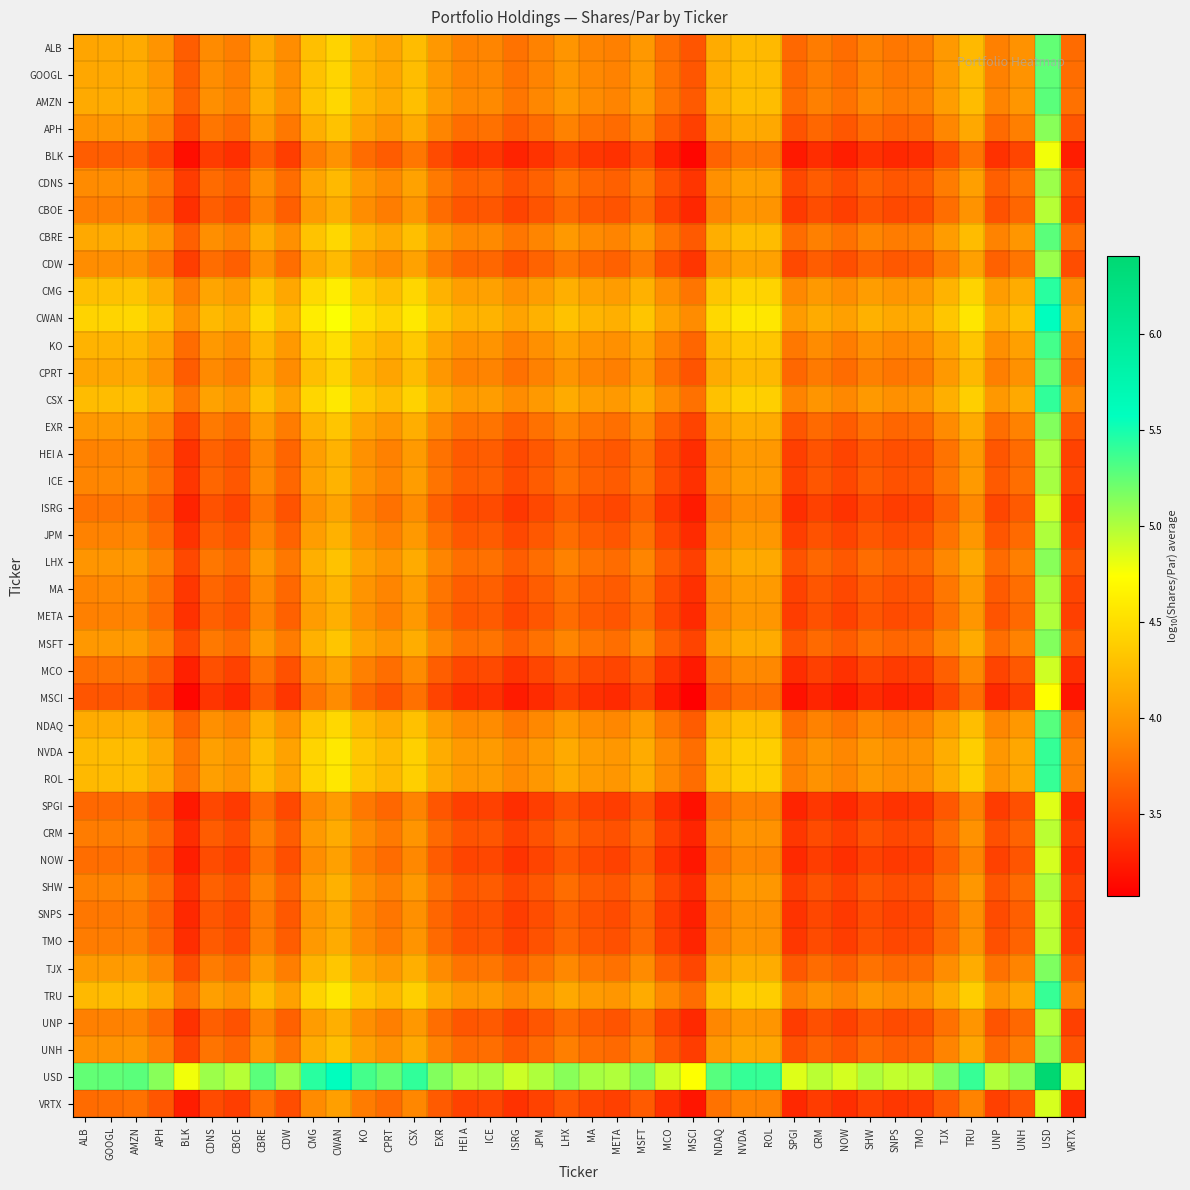

Reading right to left, transcribe all the data shown in this chart.

ALB: VRTX=3.7	USD=5.3	UNH=4.0	UNP=3.8	TRU=4.2	TJX=4.0	TMO=3.8	SNPS=3.8	SHW=3.8	NOW=3.7	CRM=3.8	SPGI=3.7	ROL=4.2	NVDA=4.2	NDAQ=4.1	MSCI=3.6	MCO=3.7	MSFT=4.0	META=3.8	MA=3.9	LHX=4.0	JPM=3.8	ISRG=3.8	ICE=3.9	HEI A=3.9	EXR=4.0	CSX=4.3	CPRT=4.1	KO=4.2	CWAN=4.4	CMG=4.3	CDW=3.9	CBRE=4.1	CBOE=3.8	CDNS=3.9	BLK=3.6	APH=4.0	AMZN=4.1	GOOGL=4.1	ALB=4.1
GOOGL: VRTX=3.7	USD=5.3	UNH=4.0	UNP=3.8	TRU=4.2	TJX=4.0	TMO=3.8	SNPS=3.8	SHW=3.9	NOW=3.7	CRM=3.8	SPGI=3.7	ROL=4.2	NVDA=4.3	NDAQ=4.1	MSCI=3.6	MCO=3.8	MSFT=4.0	META=3.8	MA=3.9	LHX=4.0	JPM=3.9	ISRG=3.8	ICE=3.9	HEI A=3.9	EXR=4.0	CSX=4.3	CPRT=4.1	KO=4.2	CWAN=4.4	CMG=4.3	CDW=3.9	CBRE=4.1	CBOE=3.8	CDNS=3.9	BLK=3.6	APH=4.0	AMZN=4.1	GOOGL=4.1	ALB=4.1
AMZN: VRTX=3.7	USD=5.3	UNH=4.0	UNP=3.9	TRU=4.3	TJX=4.0	TMO=3.8	SNPS=3.8	SHW=3.9	NOW=3.8	CRM=3.8	SPGI=3.7	ROL=4.3	NVDA=4.3	NDAQ=4.2	MSCI=3.6	MCO=3.8	MSFT=4.0	META=3.9	MA=3.9	LHX=4.0	JPM=3.9	ISRG=3.8	ICE=3.9	HEI A=3.9	EXR=4.0	CSX=4.3	CPRT=4.1	KO=4.2	CWAN=4.4	CMG=4.3	CDW=3.9	CBRE=4.1	CBOE=3.9	CDNS=3.9	BLK=3.7	APH=4.0	AMZN=4.1	GOOGL=4.1	ALB=4.1
APH: VRTX=3.6	USD=5.1	UNH=3.8	UNP=3.7	TRU=4.1	TJX=3.9	TMO=3.7	SNPS=3.7	SHW=3.7	NOW=3.6	CRM=3.7	SPGI=3.6	ROL=4.1	NVDA=4.1	NDAQ=4.0	MSCI=3.5	MCO=3.6	MSFT=3.9	META=3.7	MA=3.7	LHX=3.8	JPM=3.7	ISRG=3.6	ICE=3.7	HEI A=3.7	EXR=3.9	CSX=4.1	CPRT=4.0	KO=4.1	CWAN=4.3	CMG=4.2	CDW=3.8	CBRE=4.0	CBOE=3.7	CDNS=3.8	BLK=3.5	APH=3.8	AMZN=4.0	GOOGL=4.0	ALB=4.0
BLK: VRTX=3.2	USD=4.8	UNH=3.5	UNP=3.4	TRU=3.8	TJX=3.5	TMO=3.3	SNPS=3.3	SHW=3.4	NOW=3.3	CRM=3.3	SPGI=3.2	ROL=3.8	NVDA=3.8	NDAQ=3.7	MSCI=3.1	MCO=3.3	MSFT=3.5	META=3.4	MA=3.4	LHX=3.5	JPM=3.4	ISRG=3.3	ICE=3.4	HEI A=3.4	EXR=3.5	CSX=3.8	CPRT=3.6	KO=3.7	CWAN=4.0	CMG=3.8	CDW=3.4	CBRE=3.7	CBOE=3.4	CDNS=3.4	BLK=3.2	APH=3.5	AMZN=3.7	GOOGL=3.6	ALB=3.6
CDNS: VRTX=3.5	USD=5.1	UNH=3.8	UNP=3.6	TRU=4.0	TJX=3.8	TMO=3.6	SNPS=3.6	SHW=3.7	NOW=3.5	CRM=3.6	SPGI=3.5	ROL=4.0	NVDA=4.1	NDAQ=3.9	MSCI=3.4	MCO=3.6	MSFT=3.8	META=3.6	MA=3.7	LHX=3.8	JPM=3.7	ISRG=3.6	ICE=3.7	HEI A=3.7	EXR=3.8	CSX=4.1	CPRT=3.9	KO=4.0	CWAN=4.2	CMG=4.1	CDW=3.7	CBRE=3.9	CBOE=3.6	CDNS=3.7	BLK=3.4	APH=3.8	AMZN=3.9	GOOGL=3.9	ALB=3.9
CBOE: VRTX=3.4	USD=5.0	UNH=3.7	UNP=3.6	TRU=4.0	TJX=3.7	TMO=3.5	SNPS=3.5	SHW=3.6	NOW=3.5	CRM=3.5	SPGI=3.4	ROL=4.0	NVDA=4.0	NDAQ=3.9	MSCI=3.3	MCO=3.5	MSFT=3.7	META=3.6	MA=3.6	LHX=3.7	JPM=3.6	ISRG=3.5	ICE=3.6	HEI A=3.6	EXR=3.7	CSX=4.0	CPRT=3.8	KO=3.9	CWAN=4.2	CMG=4.0	CDW=3.6	CBRE=3.8	CBOE=3.6	CDNS=3.6	BLK=3.4	APH=3.7	AMZN=3.9	GOOGL=3.8	ALB=3.8
CBRE: VRTX=3.7	USD=5.3	UNH=4.0	UNP=3.9	TRU=4.3	TJX=4.0	TMO=3.8	SNPS=3.8	SHW=3.9	NOW=3.8	CRM=3.8	SPGI=3.7	ROL=4.3	NVDA=4.3	NDAQ=4.2	MSCI=3.6	MCO=3.8	MSFT=4.0	META=3.9	MA=3.9	LHX=4.0	JPM=3.9	ISRG=3.8	ICE=3.9	HEI A=3.9	EXR=4.0	CSX=4.3	CPRT=4.1	KO=4.2	CWAN=4.4	CMG=4.3	CDW=3.9	CBRE=4.1	CBOE=3.8	CDNS=3.9	BLK=3.7	APH=4.0	AMZN=4.1	GOOGL=4.1	ALB=4.1
CDW: VRTX=3.5	USD=5.1	UNH=3.8	UNP=3.7	TRU=4.1	TJX=3.8	TMO=3.6	SNPS=3.6	SHW=3.7	NOW=3.5	CRM=3.6	SPGI=3.5	ROL=4.1	NVDA=4.1	NDAQ=4.0	MSCI=3.4	MCO=3.6	MSFT=3.8	META=3.7	MA=3.7	LHX=3.8	JPM=3.7	ISRG=3.6	ICE=3.7	HEI A=3.7	EXR=3.8	CSX=4.1	CPRT=3.9	KO=4.0	CWAN=4.2	CMG=4.1	CDW=3.7	CBRE=3.9	CBOE=3.6	CDNS=3.7	BLK=3.4	APH=3.8	AMZN=3.9	GOOGL=3.9	ALB=3.9
CMG: VRTX=3.9	USD=5.4	UNH=4.1	UNP=4.0	TRU=4.4	TJX=4.2	TMO=4.0	SNPS=4.0	SHW=4.0	NOW=3.9	CRM=4.0	SPGI=3.9	ROL=4.4	NVDA=4.4	NDAQ=4.3	MSCI=3.8	MCO=3.9	MSFT=4.2	META=4.0	MA=4.1	LHX=4.2	JPM=4.0	ISRG=3.9	ICE=4.1	HEI A=4.0	EXR=4.2	CSX=4.4	CPRT=4.3	KO=4.4	CWAN=4.6	CMG=4.5	CDW=4.1	CBRE=4.3	CBOE=4.0	CDNS=4.1	BLK=3.8	APH=4.2	AMZN=4.3	GOOGL=4.3	ALB=4.3
CWAN: VRTX=4.0	USD=5.6	UNH=4.3	UNP=4.2	TRU=4.6	TJX=4.3	TMO=4.1	SNPS=4.1	SHW=4.2	NOW=4.1	CRM=4.1	SPGI=4.0	ROL=4.6	NVDA=4.6	NDAQ=4.5	MSCI=3.9	MCO=4.1	MSFT=4.3	META=4.2	MA=4.2	LHX=4.3	JPM=4.2	ISRG=4.1	ICE=4.2	HEI A=4.2	EXR=4.3	CSX=4.6	CPRT=4.4	KO=4.5	CWAN=4.7	CMG=4.6	CDW=4.2	CBRE=4.4	CBOE=4.2	CDNS=4.2	BLK=4.0	APH=4.3	AMZN=4.4	GOOGL=4.4	ALB=4.4
KO: VRTX=3.8	USD=5.3	UNH=4.1	UNP=3.9	TRU=4.3	TJX=4.1	TMO=3.9	SNPS=3.9	SHW=3.9	NOW=3.8	CRM=3.9	SPGI=3.8	ROL=4.3	NVDA=4.3	NDAQ=4.2	MSCI=3.7	MCO=3.8	MSFT=4.1	META=3.9	MA=4.0	LHX=4.1	JPM=3.9	ISRG=3.8	ICE=4.0	HEI A=3.9	EXR=4.1	CSX=4.4	CPRT=4.2	KO=4.3	CWAN=4.5	CMG=4.4	CDW=4.0	CBRE=4.2	CBOE=3.9	CDNS=4.0	BLK=3.7	APH=4.1	AMZN=4.2	GOOGL=4.2	ALB=4.2
CPRT: VRTX=3.7	USD=5.2	UNH=3.9	UNP=3.8	TRU=4.2	TJX=4.0	TMO=3.8	SNPS=3.8	SHW=3.8	NOW=3.7	CRM=3.8	SPGI=3.7	ROL=4.2	NVDA=4.2	NDAQ=4.1	MSCI=3.6	MCO=3.7	MSFT=4.0	META=3.8	MA=3.9	LHX=4.0	JPM=3.8	ISRG=3.7	ICE=3.9	HEI A=3.8	EXR=4.0	CSX=4.2	CPRT=4.1	KO=4.2	CWAN=4.4	CMG=4.3	CDW=3.9	CBRE=4.1	CBOE=3.8	CDNS=3.9	BLK=3.6	APH=4.0	AMZN=4.1	GOOGL=4.1	ALB=4.1
CSX: VRTX=3.9	USD=5.4	UNH=4.1	UNP=4.0	TRU=4.4	TJX=4.2	TMO=4.0	SNPS=3.9	SHW=4.0	NOW=3.9	CRM=4.0	SPGI=3.9	ROL=4.4	NVDA=4.4	NDAQ=4.3	MSCI=3.7	MCO=3.9	MSFT=4.2	META=4.0	MA=4.0	LHX=4.1	JPM=4.0	ISRG=3.9	ICE=4.0	HEI A=4.0	EXR=4.2	CSX=4.4	CPRT=4.2	KO=4.4	CWAN=4.6	CMG=4.4	CDW=4.1	CBRE=4.3	CBOE=4.0	CDNS=4.1	BLK=3.8	APH=4.1	AMZN=4.3	GOOGL=4.3	ALB=4.3
EXR: VRTX=3.6	USD=5.1	UNH=3.9	UNP=3.7	TRU=4.1	TJX=3.9	TMO=3.7	SNPS=3.7	SHW=3.7	NOW=3.6	CRM=3.7	SPGI=3.6	ROL=4.1	NVDA=4.1	NDAQ=4.0	MSCI=3.5	MCO=3.6	MSFT=3.9	META=3.7	MA=3.8	LHX=3.9	JPM=3.7	ISRG=3.7	ICE=3.8	HEI A=3.8	EXR=3.9	CSX=4.2	CPRT=4.0	KO=4.1	CWAN=4.3	CMG=4.2	CDW=3.8	CBRE=4.0	CBOE=3.7	CDNS=3.8	BLK=3.5	APH=3.9	AMZN=4.0	GOOGL=4.0	ALB=4.0
HEI A: VRTX=3.5	USD=5.0	UNH=3.7	UNP=3.6	TRU=4.0	TJX=3.8	TMO=3.6	SNPS=3.5	SHW=3.6	NOW=3.5	CRM=3.6	SPGI=3.5	ROL=4.0	NVDA=4.0	NDAQ=3.9	MSCI=3.3	MCO=3.5	MSFT=3.7	META=3.6	MA=3.6	LHX=3.7	JPM=3.6	ISRG=3.5	ICE=3.6	HEI A=3.6	EXR=3.8	CSX=4.0	CPRT=3.8	KO=3.9	CWAN=4.2	CMG=4.0	CDW=3.7	CBRE=3.9	CBOE=3.6	CDNS=3.7	BLK=3.4	APH=3.7	AMZN=3.9	GOOGL=3.9	ALB=3.9
ICE: VRTX=3.5	USD=5.0	UNH=3.7	UNP=3.6	TRU=4.0	TJX=3.8	TMO=3.6	SNPS=3.6	SHW=3.6	NOW=3.5	CRM=3.6	SPGI=3.5	ROL=4.0	NVDA=4.0	NDAQ=3.9	MSCI=3.4	MCO=3.5	MSFT=3.8	META=3.6	MA=3.7	LHX=3.7	JPM=3.6	ISRG=3.5	ICE=3.6	HEI A=3.6	EXR=3.8	CSX=4.0	CPRT=3.9	KO=4.0	CWAN=4.2	CMG=4.1	CDW=3.7	CBRE=3.9	CBOE=3.6	CDNS=3.7	BLK=3.4	APH=3.7	AMZN=3.9	GOOGL=3.9	ALB=3.9
ISRG: VRTX=3.4	USD=4.9	UNH=3.6	UNP=3.5	TRU=3.9	TJX=3.7	TMO=3.5	SNPS=3.4	SHW=3.5	NOW=3.4	CRM=3.5	SPGI=3.4	ROL=3.9	NVDA=3.9	NDAQ=3.8	MSCI=3.2	MCO=3.4	MSFT=3.6	META=3.5	MA=3.5	LHX=3.6	JPM=3.5	ISRG=3.4	ICE=3.5	HEI A=3.5	EXR=3.7	CSX=3.9	CPRT=3.7	KO=3.8	CWAN=4.1	CMG=3.9	CDW=3.6	CBRE=3.8	CBOE=3.5	CDNS=3.6	BLK=3.3	APH=3.6	AMZN=3.8	GOOGL=3.8	ALB=3.8
JPM: VRTX=3.5	USD=5.0	UNH=3.7	UNP=3.6	TRU=4.0	TJX=3.8	TMO=3.6	SNPS=3.5	SHW=3.6	NOW=3.5	CRM=3.6	SPGI=3.4	ROL=4.0	NVDA=4.0	NDAQ=3.9	MSCI=3.3	MCO=3.5	MSFT=3.7	META=3.6	MA=3.6	LHX=3.7	JPM=3.6	ISRG=3.5	ICE=3.6	HEI A=3.6	EXR=3.7	CSX=4.0	CPRT=3.8	KO=3.9	CWAN=4.2	CMG=4.0	CDW=3.7	CBRE=3.9	CBOE=3.6	CDNS=3.7	BLK=3.4	APH=3.7	AMZN=3.9	GOOGL=3.9	ALB=3.8
LHX: VRTX=3.6	USD=5.1	UNH=3.8	UNP=3.7	TRU=4.1	TJX=3.9	TMO=3.7	SNPS=3.7	SHW=3.7	NOW=3.6	CRM=3.7	SPGI=3.6	ROL=4.1	NVDA=4.1	NDAQ=4.0	MSCI=3.5	MCO=3.6	MSFT=3.9	META=3.7	MA=3.8	LHX=3.9	JPM=3.7	ISRG=3.6	ICE=3.7	HEI A=3.7	EXR=3.9	CSX=4.1	CPRT=4.0	KO=4.1	CWAN=4.3	CMG=4.2	CDW=3.8	CBRE=4.0	CBOE=3.7	CDNS=3.8	BLK=3.5	APH=3.8	AMZN=4.0	GOOGL=4.0	ALB=4.0
MA: VRTX=3.5	USD=5.0	UNH=3.7	UNP=3.6	TRU=4.0	TJX=3.8	TMO=3.6	SNPS=3.6	SHW=3.6	NOW=3.5	CRM=3.6	SPGI=3.5	ROL=4.0	NVDA=4.0	NDAQ=3.9	MSCI=3.4	MCO=3.5	MSFT=3.8	META=3.6	MA=3.7	LHX=3.8	JPM=3.6	ISRG=3.5	ICE=3.7	HEI A=3.6	EXR=3.8	CSX=4.0	CPRT=3.9	KO=4.0	CWAN=4.2	CMG=4.1	CDW=3.7	CBRE=3.9	CBOE=3.6	CDNS=3.7	BLK=3.4	APH=3.7	AMZN=3.9	GOOGL=3.9	ALB=3.9
META: VRTX=3.5	USD=5.0	UNH=3.7	UNP=3.6	TRU=4.0	TJX=3.7	TMO=3.6	SNPS=3.5	SHW=3.6	NOW=3.5	CRM=3.6	SPGI=3.4	ROL=4.0	NVDA=4.0	NDAQ=3.9	MSCI=3.3	MCO=3.5	MSFT=3.7	META=3.6	MA=3.6	LHX=3.7	JPM=3.6	ISRG=3.5	ICE=3.6	HEI A=3.6	EXR=3.7	CSX=4.0	CPRT=3.8	KO=3.9	CWAN=4.2	CMG=4.0	CDW=3.7	CBRE=3.9	CBOE=3.6	CDNS=3.6	BLK=3.4	APH=3.7	AMZN=3.9	GOOGL=3.8	ALB=3.8
MSFT: VRTX=3.6	USD=5.1	UNH=3.9	UNP=3.7	TRU=4.1	TJX=3.9	TMO=3.7	SNPS=3.7	SHW=3.7	NOW=3.6	CRM=3.7	SPGI=3.6	ROL=4.1	NVDA=4.1	NDAQ=4.0	MSCI=3.5	MCO=3.6	MSFT=3.9	META=3.7	MA=3.8	LHX=3.9	JPM=3.7	ISRG=3.6	ICE=3.8	HEI A=3.7	EXR=3.9	CSX=4.2	CPRT=4.0	KO=4.1	CWAN=4.3	CMG=4.2	CDW=3.8	CBRE=4.0	CBOE=3.7	CDNS=3.8	BLK=3.5	APH=3.9	AMZN=4.0	GOOGL=4.0	ALB=4.0
MCO: VRTX=3.4	USD=4.9	UNH=3.6	UNP=3.5	TRU=3.9	TJX=3.7	TMO=3.5	SNPS=3.4	SHW=3.5	NOW=3.4	CRM=3.5	SPGI=3.3	ROL=3.9	NVDA=3.9	NDAQ=3.8	MSCI=3.2	MCO=3.4	MSFT=3.6	META=3.5	MA=3.5	LHX=3.6	JPM=3.5	ISRG=3.4	ICE=3.5	HEI A=3.5	EXR=3.6	CSX=3.9	CPRT=3.7	KO=3.8	CWAN=4.1	CMG=3.9	CDW=3.6	CBRE=3.8	CBOE=3.5	CDNS=3.6	BLK=3.3	APH=3.6	AMZN=3.8	GOOGL=3.8	ALB=3.7
MSCI: VRTX=3.2	USD=4.7	UNH=3.4	UNP=3.3	TRU=3.7	TJX=3.5	TMO=3.3	SNPS=3.3	SHW=3.3	NOW=3.2	CRM=3.3	SPGI=3.2	ROL=3.7	NVDA=3.7	NDAQ=3.6	MSCI=3.1	MCO=3.2	MSFT=3.5	META=3.3	MA=3.4	LHX=3.5	JPM=3.3	ISRG=3.2	ICE=3.4	HEI A=3.3	EXR=3.5	CSX=3.7	CPRT=3.6	KO=3.7	CWAN=3.9	CMG=3.8	CDW=3.4	CBRE=3.6	CBOE=3.3	CDNS=3.4	BLK=3.1	APH=3.5	AMZN=3.6	GOOGL=3.6	ALB=3.6
NDAQ: VRTX=3.8	USD=5.3	UNH=4.0	UNP=3.9	TRU=4.3	TJX=4.0	TMO=3.8	SNPS=3.8	SHW=3.9	NOW=3.8	CRM=3.9	SPGI=3.7	ROL=4.3	NVDA=4.3	NDAQ=4.2	MSCI=3.6	MCO=3.8	MSFT=4.0	META=3.9	MA=3.9	LHX=4.0	JPM=3.9	ISRG=3.8	ICE=3.9	HEI A=3.9	EXR=4.0	CSX=4.3	CPRT=4.1	KO=4.2	CWAN=4.5	CMG=4.3	CDW=4.0	CBRE=4.2	CBOE=3.9	CDNS=3.9	BLK=3.7	APH=4.0	AMZN=4.2	GOOGL=4.1	ALB=4.1
NVDA: VRTX=3.9	USD=5.4	UNH=4.1	UNP=4.0	TRU=4.4	TJX=4.2	TMO=4.0	SNPS=3.9	SHW=4.0	NOW=3.9	CRM=4.0	SPGI=3.8	ROL=4.4	NVDA=4.4	NDAQ=4.3	MSCI=3.7	MCO=3.9	MSFT=4.1	META=4.0	MA=4.0	LHX=4.1	JPM=4.0	ISRG=3.9	ICE=4.0	HEI A=4.0	EXR=4.1	CSX=4.4	CPRT=4.2	KO=4.3	CWAN=4.6	CMG=4.4	CDW=4.1	CBRE=4.3	CBOE=4.0	CDNS=4.1	BLK=3.8	APH=4.1	AMZN=4.3	GOOGL=4.3	ALB=4.2
ROL: VRTX=3.9	USD=5.4	UNH=4.1	UNP=4.0	TRU=4.4	TJX=4.1	TMO=4.0	SNPS=3.9	SHW=4.0	NOW=3.9	CRM=4.0	SPGI=3.8	ROL=4.4	NVDA=4.4	NDAQ=4.3	MSCI=3.7	MCO=3.9	MSFT=4.1	META=4.0	MA=4.0	LHX=4.1	JPM=4.0	ISRG=3.9	ICE=4.0	HEI A=4.0	EXR=4.1	CSX=4.4	CPRT=4.2	KO=4.3	CWAN=4.6	CMG=4.4	CDW=4.1	CBRE=4.3	CBOE=4.0	CDNS=4.0	BLK=3.8	APH=4.1	AMZN=4.3	GOOGL=4.2	ALB=4.2
SPGI: VRTX=3.3	USD=4.8	UNH=3.6	UNP=3.4	TRU=3.8	TJX=3.6	TMO=3.4	SNPS=3.4	SHW=3.4	NOW=3.3	CRM=3.4	SPGI=3.3	ROL=3.8	NVDA=3.8	NDAQ=3.7	MSCI=3.2	MCO=3.3	MSFT=3.6	META=3.4	MA=3.5	LHX=3.6	JPM=3.4	ISRG=3.4	ICE=3.5	HEI A=3.5	EXR=3.6	CSX=3.9	CPRT=3.7	KO=3.8	CWAN=4.0	CMG=3.9	CDW=3.5	CBRE=3.7	CBOE=3.4	CDNS=3.5	BLK=3.2	APH=3.6	AMZN=3.7	GOOGL=3.7	ALB=3.7
CRM: VRTX=3.4	USD=5.0	UNH=3.7	UNP=3.6	TRU=4.0	TJX=3.7	TMO=3.5	SNPS=3.5	SHW=3.6	NOW=3.4	CRM=3.5	SPGI=3.4	ROL=4.0	NVDA=4.0	NDAQ=3.9	MSCI=3.3	MCO=3.5	MSFT=3.7	META=3.6	MA=3.6	LHX=3.7	JPM=3.6	ISRG=3.5	ICE=3.6	HEI A=3.6	EXR=3.7	CSX=4.0	CPRT=3.8	KO=3.9	CWAN=4.1	CMG=4.0	CDW=3.6	CBRE=3.8	CBOE=3.5	CDNS=3.6	BLK=3.3	APH=3.7	AMZN=3.8	GOOGL=3.8	ALB=3.8
NOW: VRTX=3.3	USD=4.9	UNH=3.6	UNP=3.5	TRU=3.9	TJX=3.6	TMO=3.4	SNPS=3.4	SHW=3.5	NOW=3.4	CRM=3.4	SPGI=3.3	ROL=3.9	NVDA=3.9	NDAQ=3.8	MSCI=3.2	MCO=3.4	MSFT=3.6	META=3.5	MA=3.5	LHX=3.6	JPM=3.5	ISRG=3.4	ICE=3.5	HEI A=3.5	EXR=3.6	CSX=3.9	CPRT=3.7	KO=3.8	CWAN=4.1	CMG=3.9	CDW=3.5	CBRE=3.8	CBOE=3.5	CDNS=3.5	BLK=3.3	APH=3.6	AMZN=3.8	GOOGL=3.7	ALB=3.7
SHW: VRTX=3.5	USD=5.0	UNH=3.7	UNP=3.6	TRU=4.0	TJX=3.8	TMO=3.6	SNPS=3.5	SHW=3.6	NOW=3.5	CRM=3.6	SPGI=3.4	ROL=4.0	NVDA=4.0	NDAQ=3.9	MSCI=3.3	MCO=3.5	MSFT=3.7	META=3.6	MA=3.6	LHX=3.7	JPM=3.6	ISRG=3.5	ICE=3.6	HEI A=3.6	EXR=3.7	CSX=4.0	CPRT=3.8	KO=3.9	CWAN=4.2	CMG=4.0	CDW=3.7	CBRE=3.9	CBOE=3.6	CDNS=3.7	BLK=3.4	APH=3.7	AMZN=3.9	GOOGL=3.9	ALB=3.8
SNPS: VRTX=3.4	USD=4.9	UNH=3.6	UNP=3.5	TRU=3.9	TJX=3.7	TMO=3.5	SNPS=3.5	SHW=3.5	NOW=3.4	CRM=3.5	SPGI=3.4	ROL=3.9	NVDA=3.9	NDAQ=3.8	MSCI=3.3	MCO=3.4	MSFT=3.7	META=3.5	MA=3.6	LHX=3.7	JPM=3.5	ISRG=3.4	ICE=3.6	HEI A=3.5	EXR=3.7	CSX=3.9	CPRT=3.8	KO=3.9	CWAN=4.1	CMG=4.0	CDW=3.6	CBRE=3.8	CBOE=3.5	CDNS=3.6	BLK=3.3	APH=3.7	AMZN=3.8	GOOGL=3.8	ALB=3.8
TMO: VRTX=3.4	USD=5.0	UNH=3.7	UNP=3.6	TRU=4.0	TJX=3.7	TMO=3.5	SNPS=3.5	SHW=3.6	NOW=3.4	CRM=3.5	SPGI=3.4	ROL=4.0	NVDA=4.0	NDAQ=3.8	MSCI=3.3	MCO=3.5	MSFT=3.7	META=3.6	MA=3.6	LHX=3.7	JPM=3.6	ISRG=3.5	ICE=3.6	HEI A=3.6	EXR=3.7	CSX=4.0	CPRT=3.8	KO=3.9	CWAN=4.1	CMG=4.0	CDW=3.6	CBRE=3.8	CBOE=3.5	CDNS=3.6	BLK=3.3	APH=3.7	AMZN=3.8	GOOGL=3.8	ALB=3.8
TJX: VRTX=3.6	USD=5.2	UNH=3.9	UNP=3.7	TRU=4.1	TJX=3.9	TMO=3.7	SNPS=3.7	SHW=3.8	NOW=3.6	CRM=3.7	SPGI=3.6	ROL=4.1	NVDA=4.2	NDAQ=4.0	MSCI=3.5	MCO=3.7	MSFT=3.9	META=3.7	MA=3.8	LHX=3.9	JPM=3.8	ISRG=3.7	ICE=3.8	HEI A=3.8	EXR=3.9	CSX=4.2	CPRT=4.0	KO=4.1	CWAN=4.3	CMG=4.2	CDW=3.8	CBRE=4.0	CBOE=3.7	CDNS=3.8	BLK=3.5	APH=3.9	AMZN=4.0	GOOGL=4.0	ALB=4.0
TRU: VRTX=3.9	USD=5.4	UNH=4.1	UNP=4.0	TRU=4.4	TJX=4.1	TMO=4.0	SNPS=3.9	SHW=4.0	NOW=3.9	CRM=4.0	SPGI=3.8	ROL=4.4	NVDA=4.4	NDAQ=4.3	MSCI=3.7	MCO=3.9	MSFT=4.1	META=4.0	MA=4.0	LHX=4.1	JPM=4.0	ISRG=3.9	ICE=4.0	HEI A=4.0	EXR=4.1	CSX=4.4	CPRT=4.2	KO=4.3	CWAN=4.6	CMG=4.4	CDW=4.1	CBRE=4.3	CBOE=4.0	CDNS=4.0	BLK=3.8	APH=4.1	AMZN=4.3	GOOGL=4.2	ALB=4.2
UNP: VRTX=3.5	USD=5.0	UNH=3.7	UNP=3.6	TRU=4.0	TJX=3.7	TMO=3.6	SNPS=3.5	SHW=3.6	NOW=3.5	CRM=3.6	SPGI=3.4	ROL=4.0	NVDA=4.0	NDAQ=3.9	MSCI=3.3	MCO=3.5	MSFT=3.7	META=3.6	MA=3.6	LHX=3.7	JPM=3.6	ISRG=3.5	ICE=3.6	HEI A=3.6	EXR=3.7	CSX=4.0	CPRT=3.8	KO=3.9	CWAN=4.2	CMG=4.0	CDW=3.7	CBRE=3.9	CBOE=3.6	CDNS=3.6	BLK=3.4	APH=3.7	AMZN=3.9	GOOGL=3.8	ALB=3.8
UNH: VRTX=3.6	USD=5.1	UNH=3.8	UNP=3.7	TRU=4.1	TJX=3.9	TMO=3.7	SNPS=3.6	SHW=3.7	NOW=3.6	CRM=3.7	SPGI=3.6	ROL=4.1	NVDA=4.1	NDAQ=4.0	MSCI=3.4	MCO=3.6	MSFT=3.9	META=3.7	MA=3.7	LHX=3.8	JPM=3.7	ISRG=3.6	ICE=3.7	HEI A=3.7	EXR=3.9	CSX=4.1	CPRT=3.9	KO=4.1	CWAN=4.3	CMG=4.1	CDW=3.8	CBRE=4.0	CBOE=3.7	CDNS=3.8	BLK=3.5	APH=3.8	AMZN=4.0	GOOGL=4.0	ALB=4.0
USD: VRTX=4.9	USD=6.4	UNH=5.1	UNP=5.0	TRU=5.4	TJX=5.2	TMO=5.0	SNPS=4.9	SHW=5.0	NOW=4.9	CRM=5.0	SPGI=4.8	ROL=5.4	NVDA=5.4	NDAQ=5.3	MSCI=4.7	MCO=4.9	MSFT=5.1	META=5.0	MA=5.0	LHX=5.1	JPM=5.0	ISRG=4.9	ICE=5.0	HEI A=5.0	EXR=5.1	CSX=5.4	CPRT=5.2	KO=5.3	CWAN=5.6	CMG=5.4	CDW=5.1	CBRE=5.3	CBOE=5.0	CDNS=5.1	BLK=4.8	APH=5.1	AMZN=5.3	GOOGL=5.3	ALB=5.3
VRTX: VRTX=3.3	USD=4.9	UNH=3.6	UNP=3.5	TRU=3.9	TJX=3.6	TMO=3.4	SNPS=3.4	SHW=3.5	NOW=3.3	CRM=3.4	SPGI=3.3	ROL=3.9	NVDA=3.9	NDAQ=3.8	MSCI=3.2	MCO=3.4	MSFT=3.6	META=3.5	MA=3.5	LHX=3.6	JPM=3.5	ISRG=3.4	ICE=3.5	HEI A=3.5	EXR=3.6	CSX=3.9	CPRT=3.7	KO=3.8	CWAN=4.0	CMG=3.9	CDW=3.5	CBRE=3.7	CBOE=3.4	CDNS=3.5	BLK=3.2	APH=3.6	AMZN=3.7	GOOGL=3.7	ALB=3.7